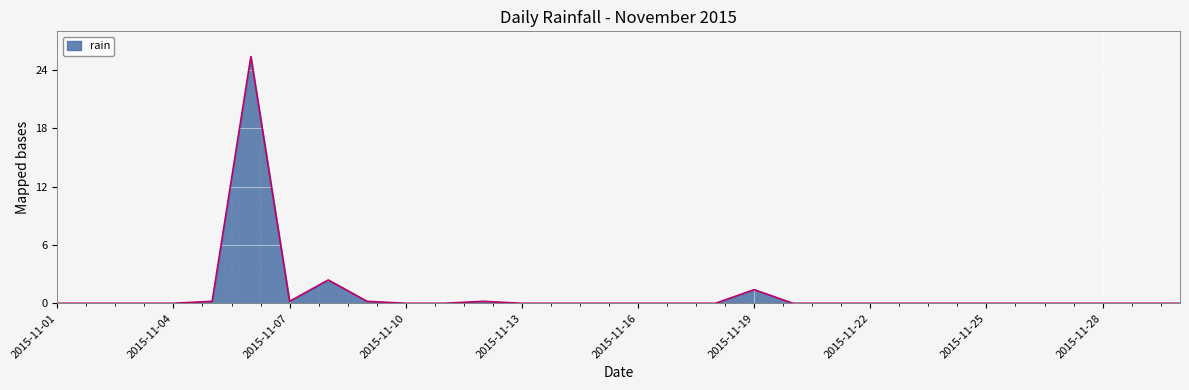

What is the greatest value displayed?

25.4